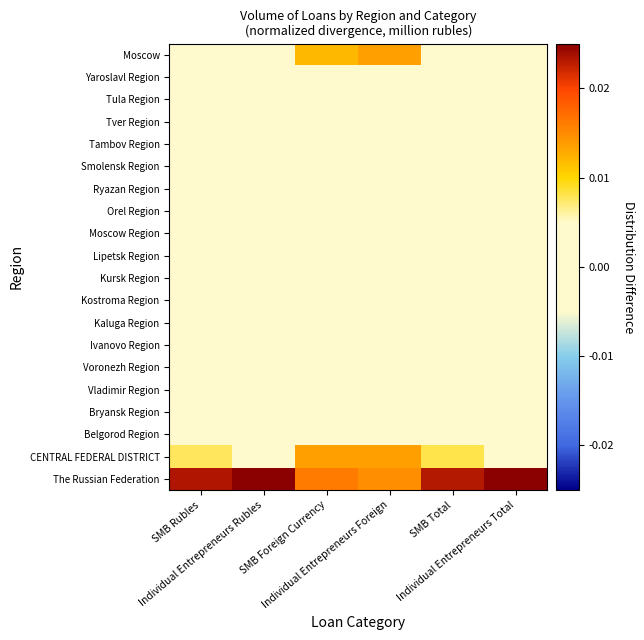

Rank the series at SMB Rubles from highest to lowest value.

The Russian Federation, CENTRAL FEDERAL DISTRICT, Moscow, Moscow Region, Voronezh Region, Yaroslavl Region, Belgorod Region, Kursk Region, Ryazan Region, Tula Region, Lipetsk Region, Ivanovo Region, Kaluga Region, Vladimir Region, Tambov Region, Smolensk Region, Bryansk Region, Tver Region, Orel Region, Kostroma Region